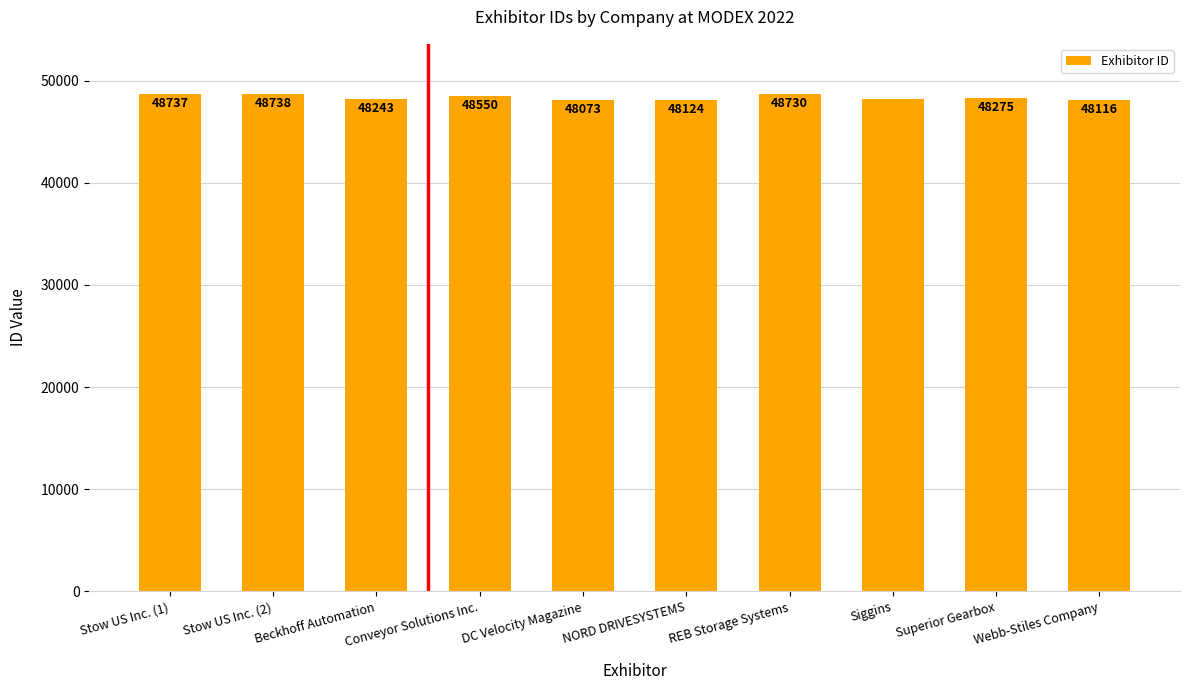

What is the value of the 10th bar from the left?

48116